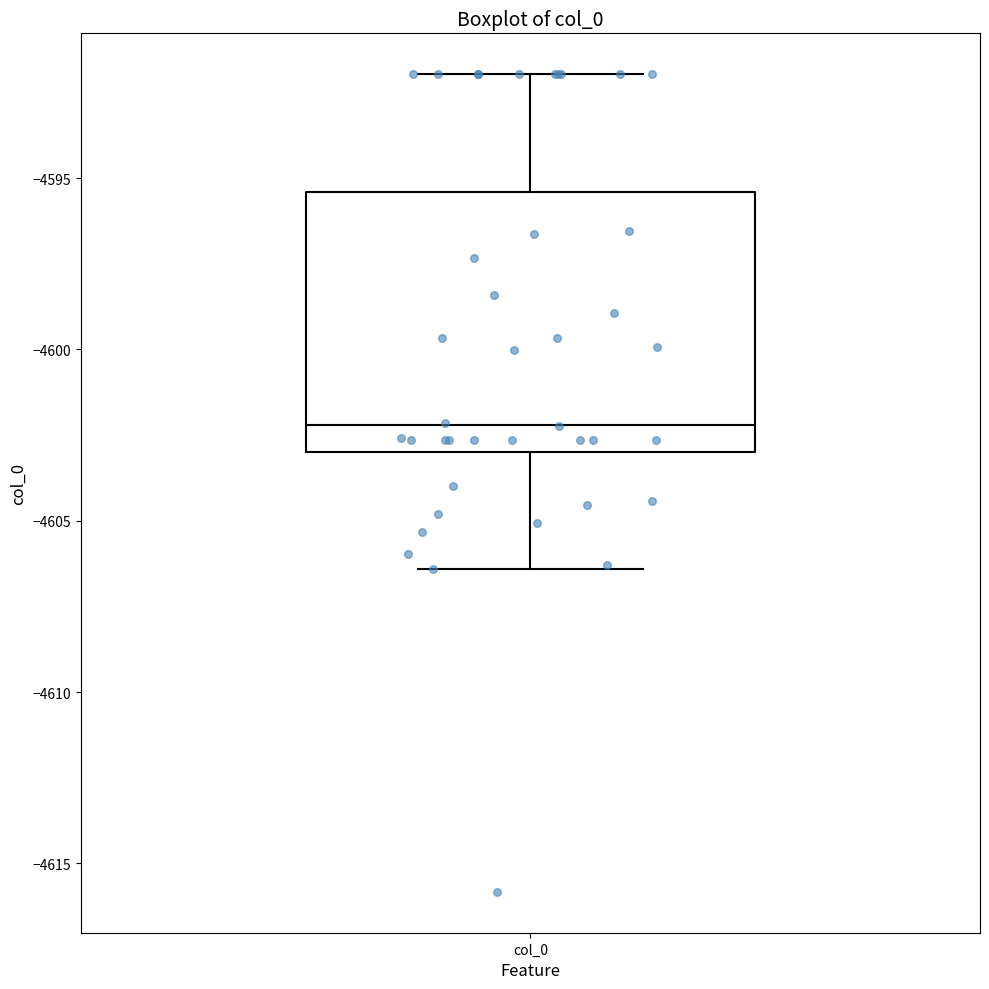

Read this box plot against the y-axis: the position of the median line, the range covered by the box, and the ends of both whiskers. The values are not printed on the chart, so give them approximately, as read against the axis.

median -4602.0, box -4603.0 to -4595.5, whiskers -4606.5 to -4592.0